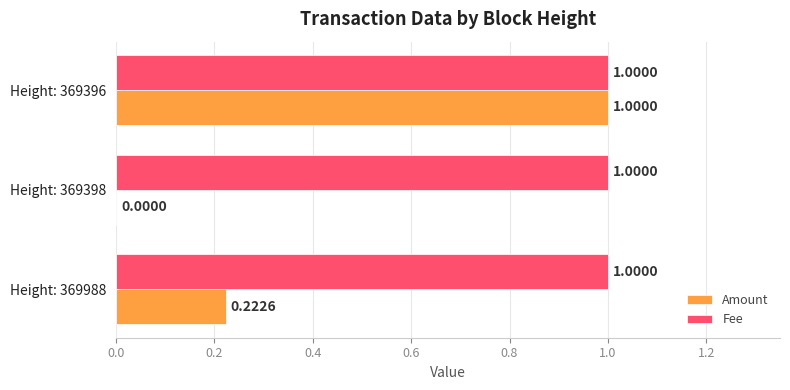

Which series has the largest total across all categories?

Fee